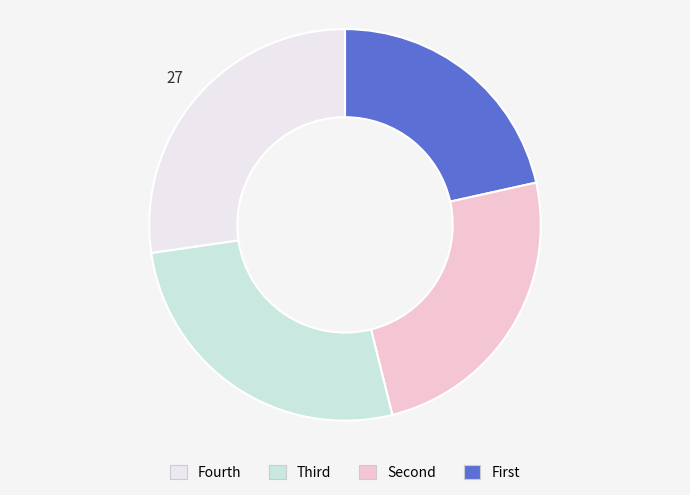

Is there a majority slice in this chart?

No